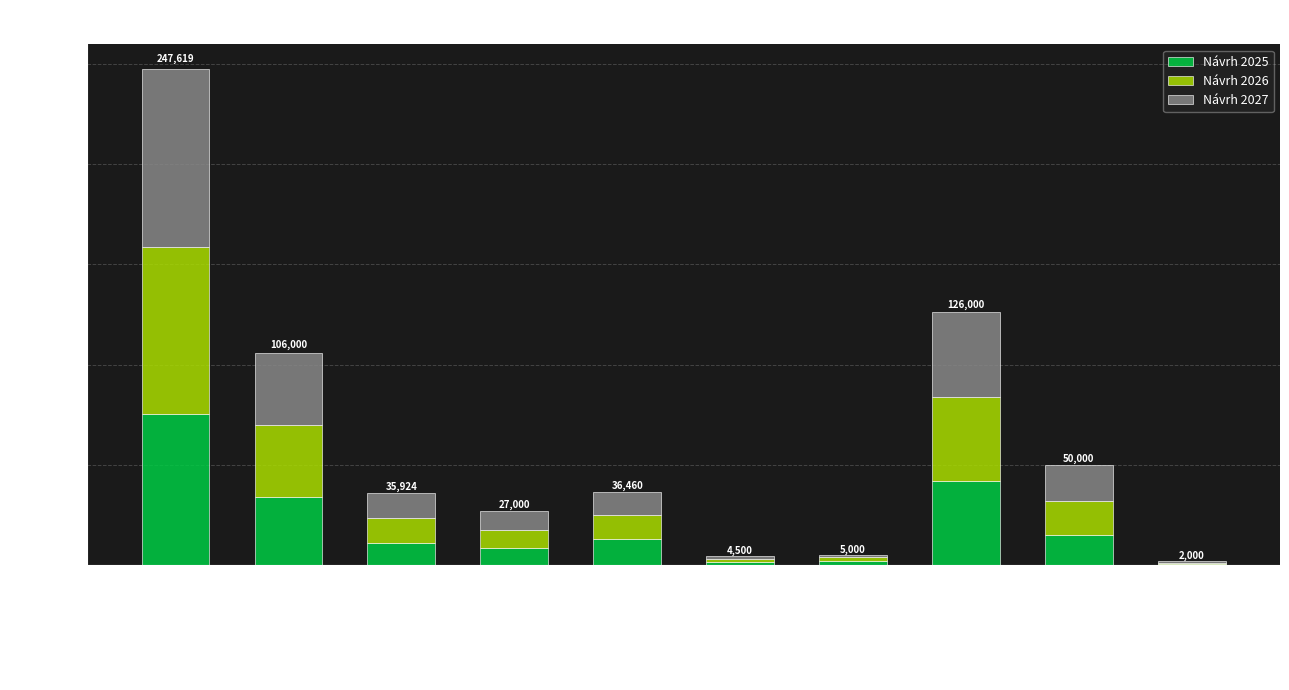

What is the total value across all series at Daň z pozemkov?

106000